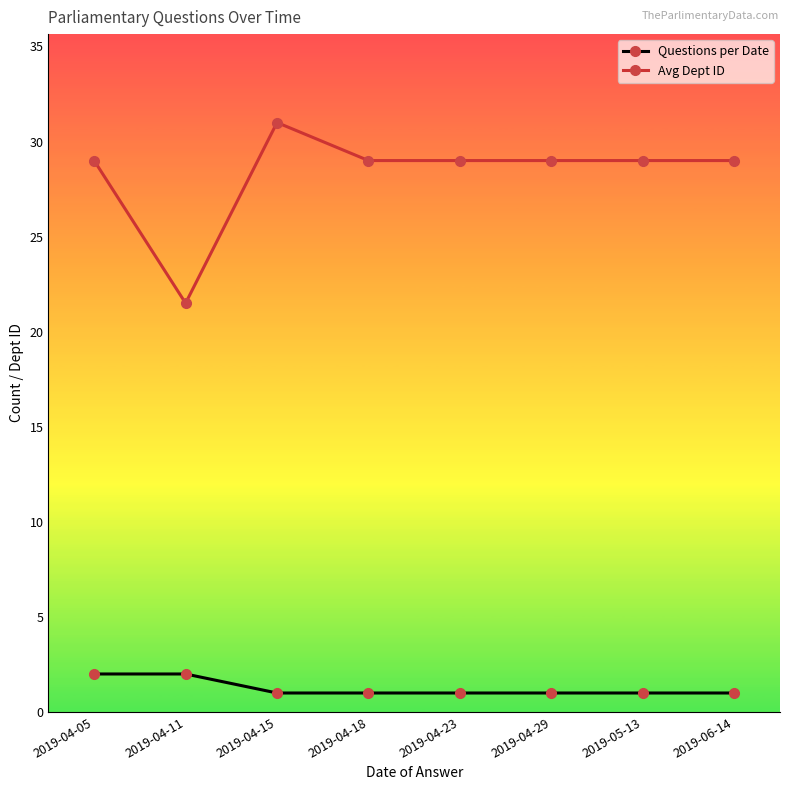

Which label corresponds to the largest value in the chart?

2019-04-15